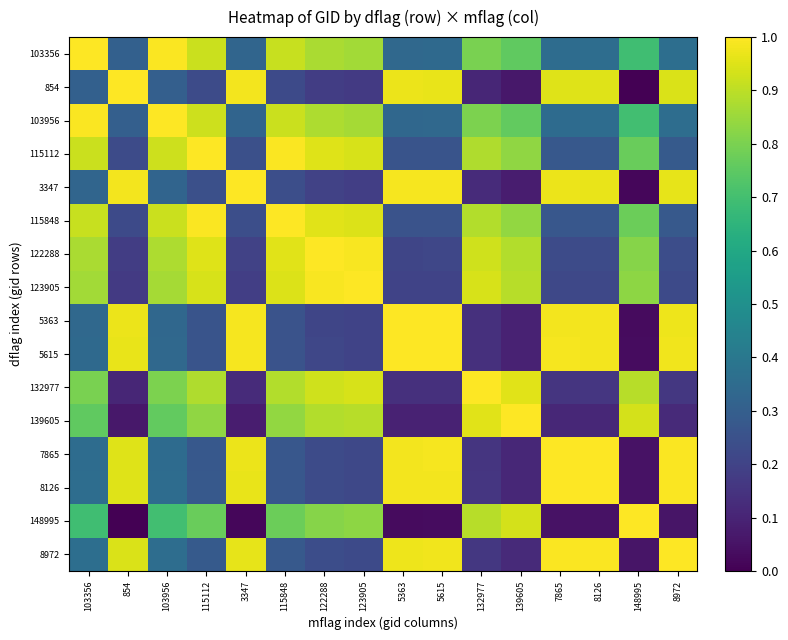

Reading right to left, extract all data points from this chart.

103356: 8972=0.4	148995=0.7	8126=0.4	7865=0.4	139605=0.8	132977=0.8	5615=0.3	5363=0.3	123905=0.9	122288=0.9	115848=0.9	3347=0.3	115112=0.9	103956=1.0	854=0.3	103356=1.0
854: 8972=0.9	148995=0.0	8126=1.0	7865=1.0	139605=0.1	132977=0.1	5615=1.0	5363=1.0	123905=0.2	122288=0.2	115848=0.2	3347=1.0	115112=0.2	103956=0.3	854=1.0	103356=0.3
103956: 8972=0.4	148995=0.7	8126=0.4	7865=0.4	139605=0.8	132977=0.8	5615=0.3	5363=0.3	123905=0.9	122288=0.9	115848=0.9	3347=0.3	115112=0.9	103956=1.0	854=0.3	103356=1.0
115112: 8972=0.3	148995=0.8	8126=0.3	7865=0.3	139605=0.8	132977=0.9	5615=0.3	5363=0.3	123905=0.9	122288=1.0	115848=1.0	3347=0.2	115112=1.0	103956=0.9	854=0.2	103356=0.9
3347: 8972=1.0	148995=0.0	8126=1.0	7865=1.0	139605=0.1	132977=0.1	5615=1.0	5363=1.0	123905=0.2	122288=0.2	115848=0.2	3347=1.0	115112=0.2	103956=0.3	854=1.0	103356=0.3
115848: 8972=0.3	148995=0.8	8126=0.3	7865=0.3	139605=0.8	132977=0.9	5615=0.3	5363=0.3	123905=0.9	122288=1.0	115848=1.0	3347=0.2	115112=1.0	103956=0.9	854=0.2	103356=0.9
122288: 8972=0.2	148995=0.8	8126=0.2	7865=0.2	139605=0.9	132977=0.9	5615=0.2	5363=0.2	123905=1.0	122288=1.0	115848=1.0	3347=0.2	115112=1.0	103956=0.9	854=0.2	103356=0.9
123905: 8972=0.2	148995=0.8	8126=0.2	7865=0.2	139605=0.9	132977=0.9	5615=0.2	5363=0.2	123905=1.0	122288=1.0	115848=0.9	3347=0.2	115112=0.9	103956=0.9	854=0.2	103356=0.9
5363: 8972=1.0	148995=0.0	8126=1.0	7865=1.0	139605=0.1	132977=0.1	5615=1.0	5363=1.0	123905=0.2	122288=0.2	115848=0.3	3347=1.0	115112=0.3	103956=0.3	854=1.0	103356=0.3
5615: 8972=1.0	148995=0.0	8126=1.0	7865=1.0	139605=0.1	132977=0.1	5615=1.0	5363=1.0	123905=0.2	122288=0.2	115848=0.3	3347=1.0	115112=0.3	103956=0.3	854=1.0	103356=0.3
132977: 8972=0.2	148995=0.9	8126=0.2	7865=0.2	139605=1.0	132977=1.0	5615=0.1	5363=0.1	123905=0.9	122288=0.9	115848=0.9	3347=0.1	115112=0.9	103956=0.8	854=0.1	103356=0.8
139605: 8972=0.1	148995=0.9	8126=0.1	7865=0.1	139605=1.0	132977=1.0	5615=0.1	5363=0.1	123905=0.9	122288=0.9	115848=0.8	3347=0.1	115112=0.8	103956=0.8	854=0.1	103356=0.8
7865: 8972=1.0	148995=0.0	8126=1.0	7865=1.0	139605=0.1	132977=0.2	5615=1.0	5363=1.0	123905=0.2	122288=0.2	115848=0.3	3347=1.0	115112=0.3	103956=0.4	854=1.0	103356=0.4
8126: 8972=1.0	148995=0.0	8126=1.0	7865=1.0	139605=0.1	132977=0.2	5615=1.0	5363=1.0	123905=0.2	122288=0.2	115848=0.3	3347=1.0	115112=0.3	103956=0.4	854=1.0	103356=0.4
148995: 8972=0.1	148995=1.0	8126=0.0	7865=0.0	139605=0.9	132977=0.9	5615=0.0	5363=0.0	123905=0.8	122288=0.8	115848=0.8	3347=0.0	115112=0.8	103956=0.7	854=0.0	103356=0.7
8972: 8972=1.0	148995=0.1	8126=1.0	7865=1.0	139605=0.1	132977=0.2	5615=1.0	5363=1.0	123905=0.2	122288=0.2	115848=0.3	3347=1.0	115112=0.3	103956=0.4	854=0.9	103356=0.4